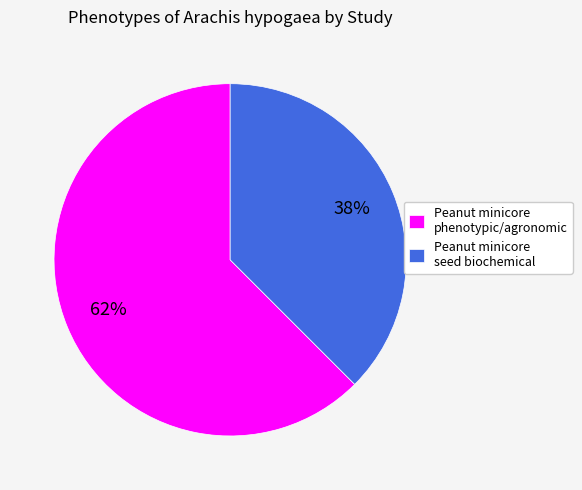

Is there any slice that represents more than half of the pie?

Yes